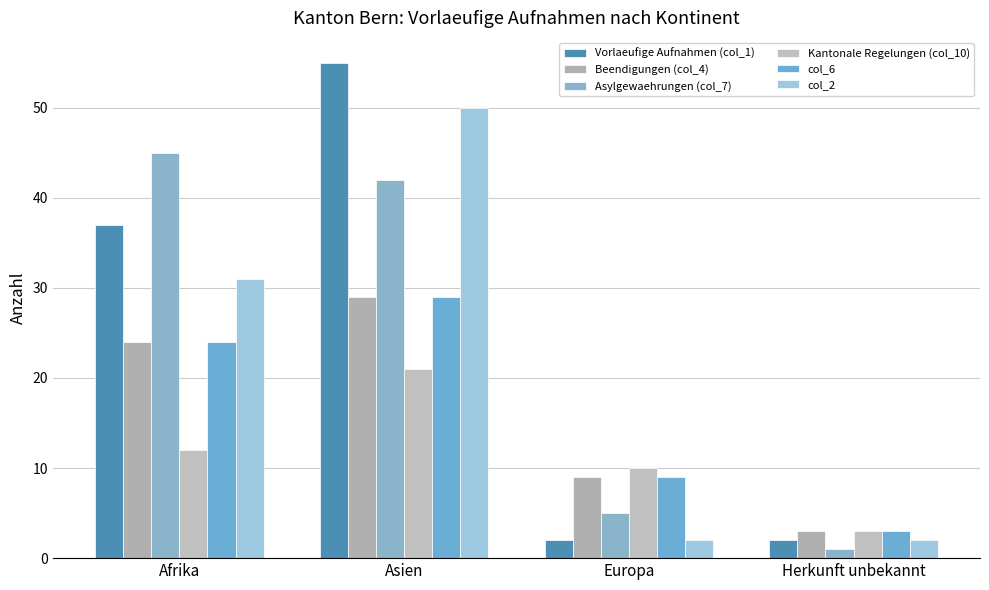

What position from the right is Herkunft unbekannt?

1